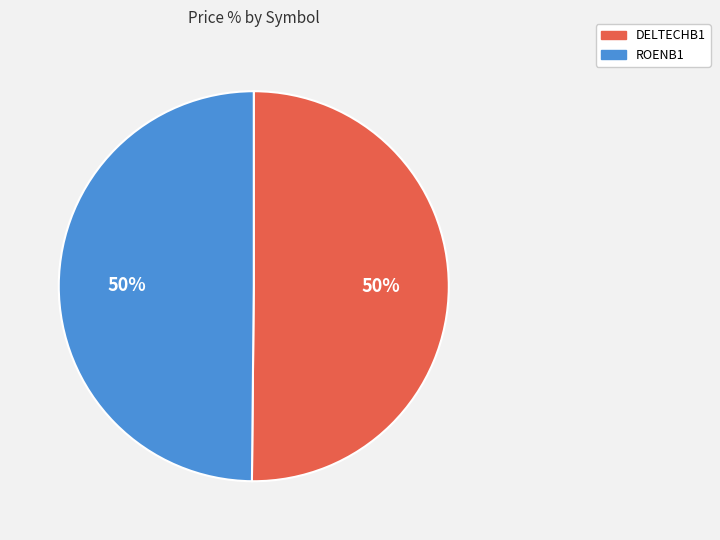

The ROENB1 slice represents 50% of the pie. True or false?

True